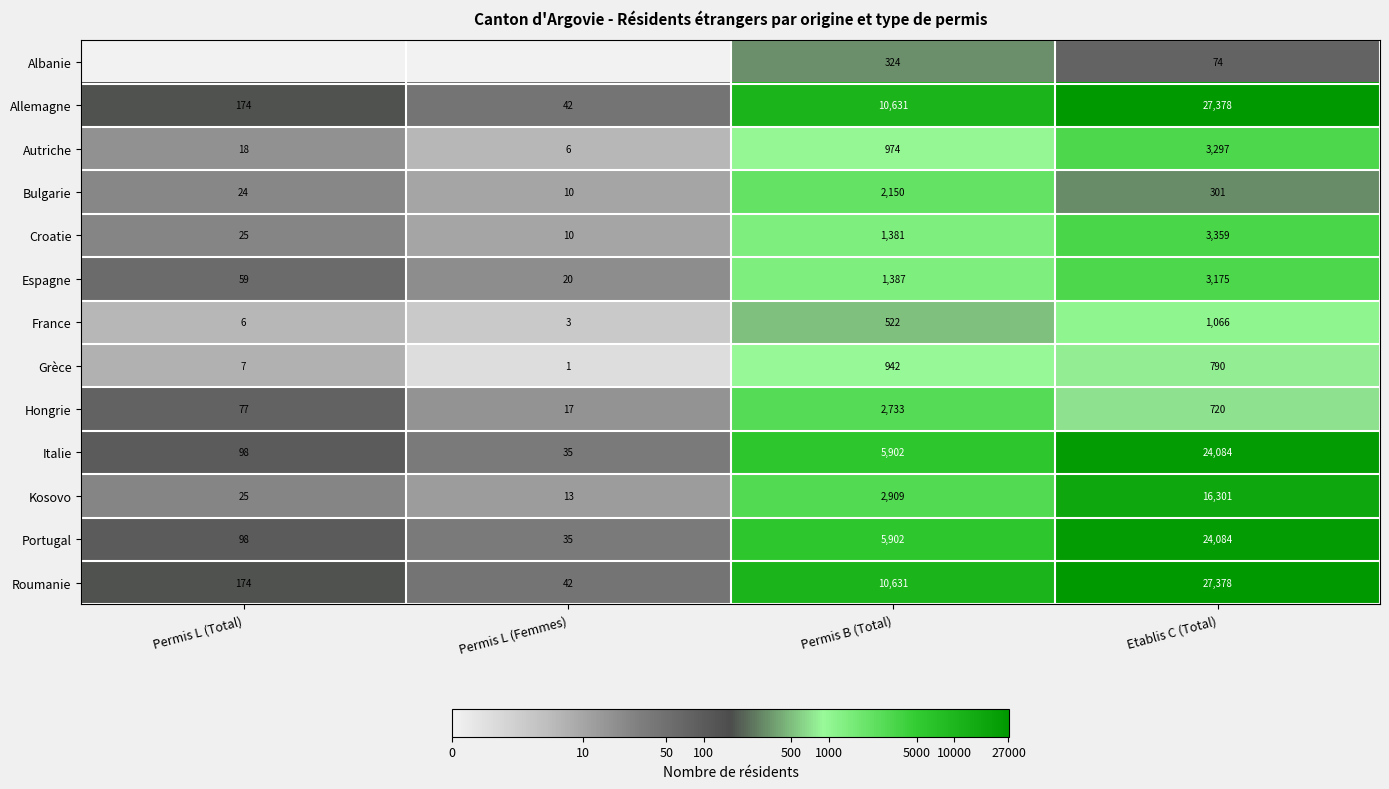

What is the difference between the maximum and minimum values in the Autriche series?

3291